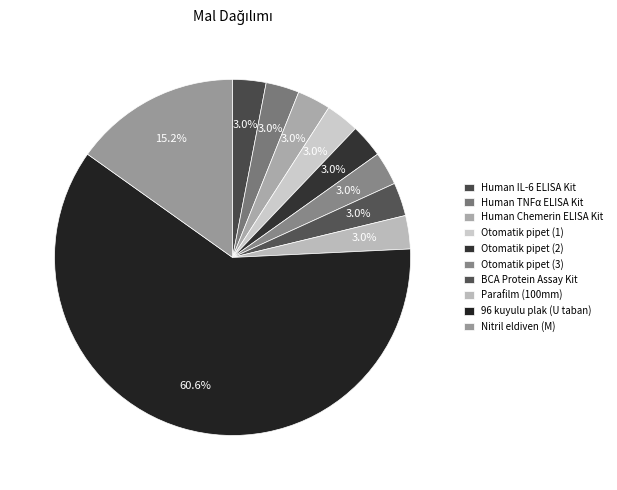

What percentage do 96 kuyulu plak (U taban) and Nitril eldiven (M) together represent?

75.8%